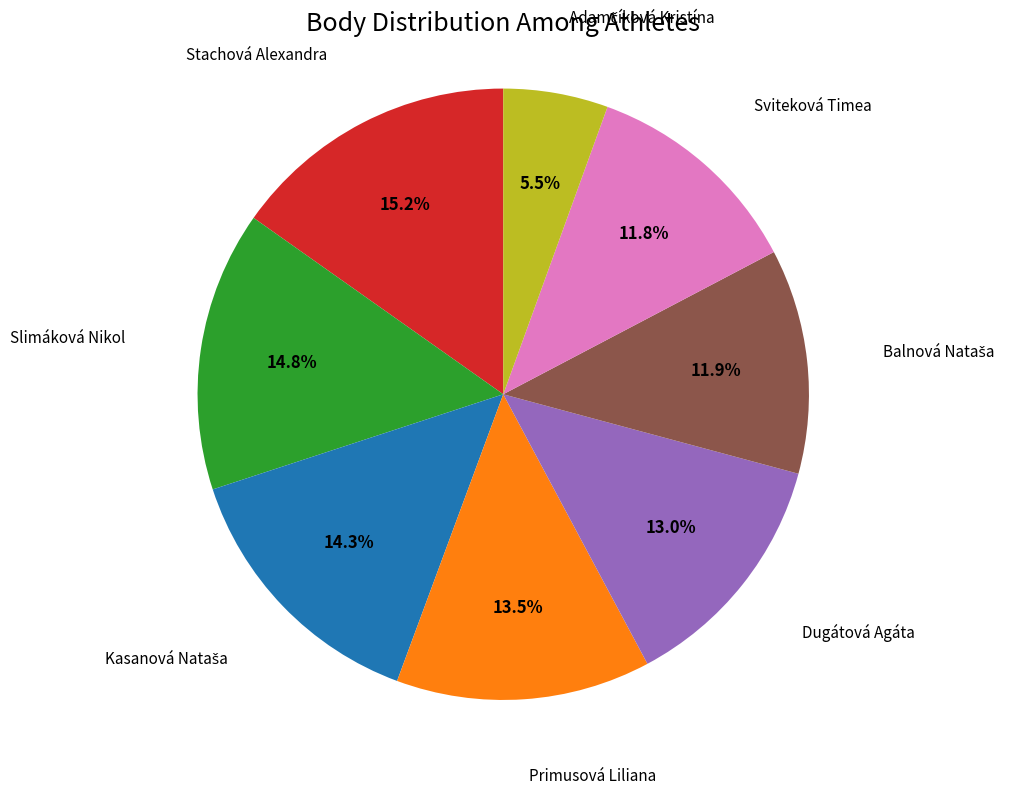

Does any single category account for the majority?

No